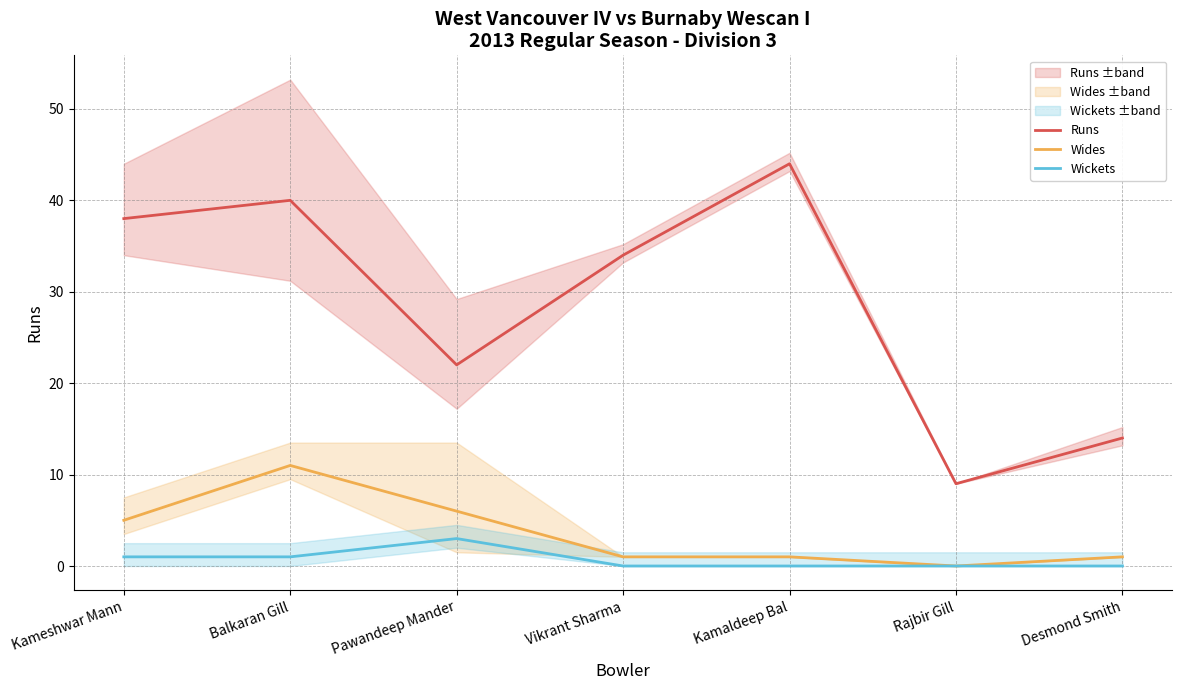

The value of Runs at Kameshwar Mann is 65. True or false?

False